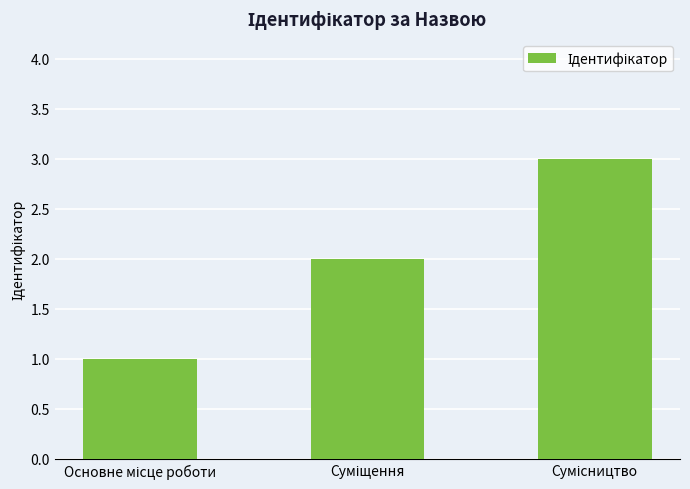

What is the maximum value shown in the chart?

3